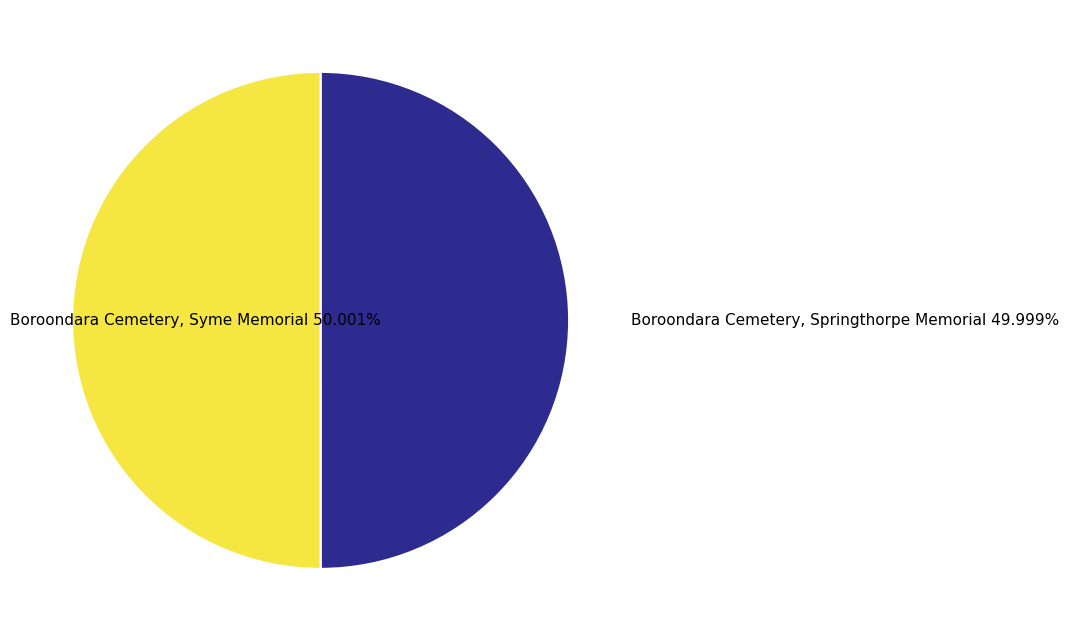

Does any single category account for the majority?

Yes